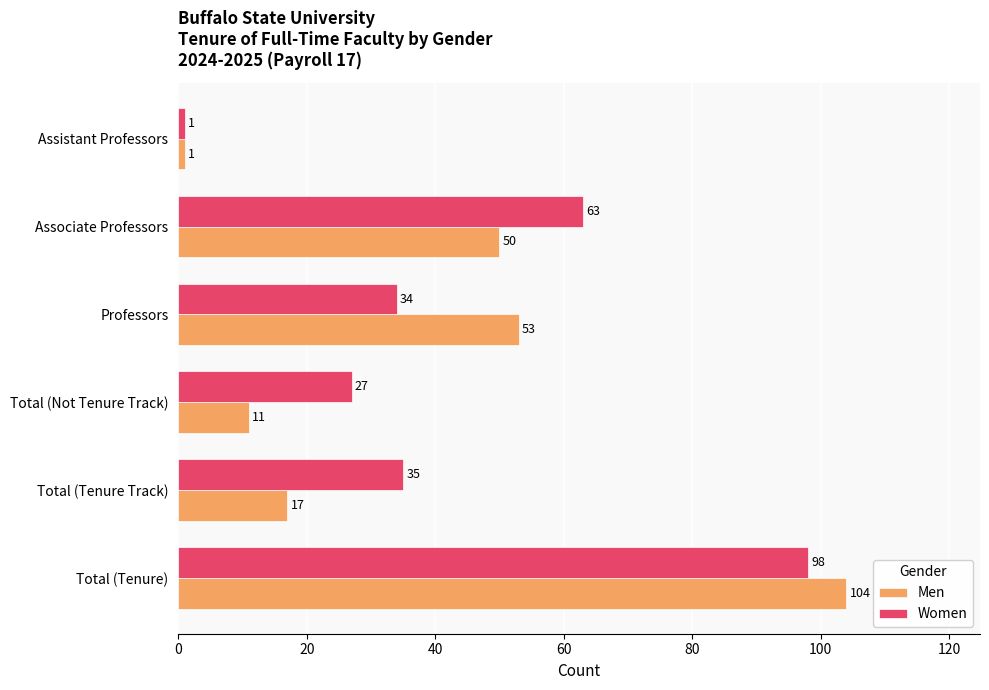

Rank the series by their maximum value, from highest to lowest.

Men, Women